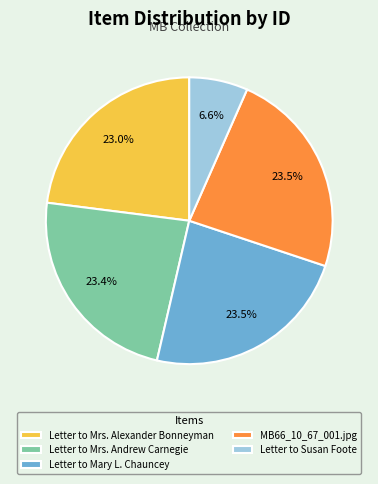

Is Letter to Mary L. Chauncey the majority of the pie?

No